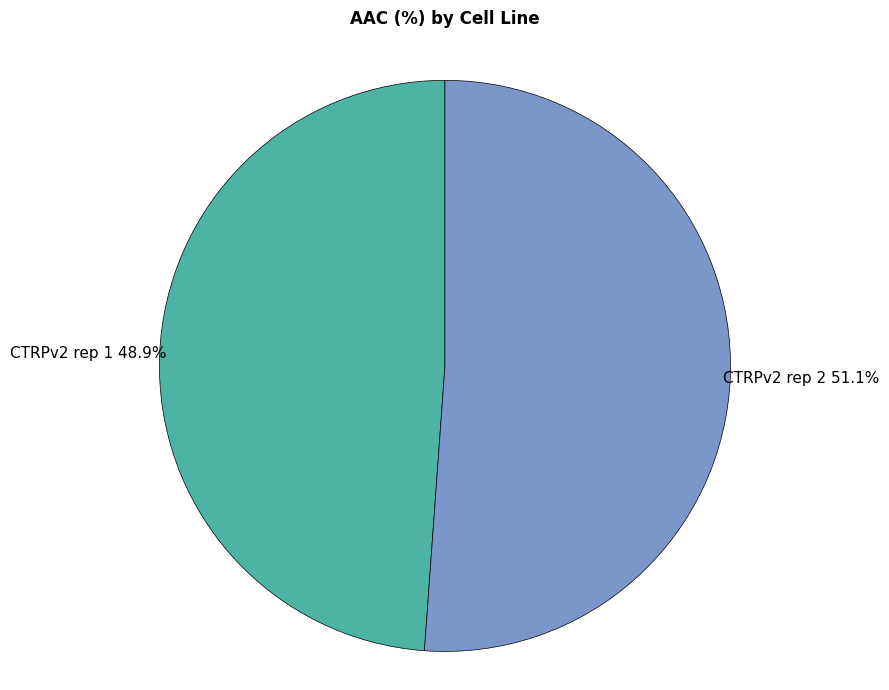

How much of the chart is everything except CTRPv2 rep 2?

48.9%